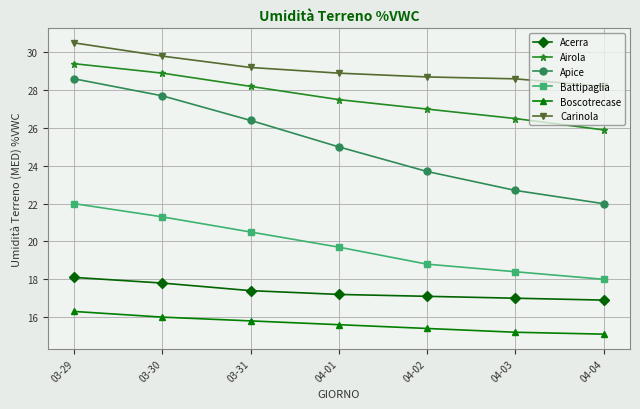

At which label does Carinola reach its minimum?

04-04